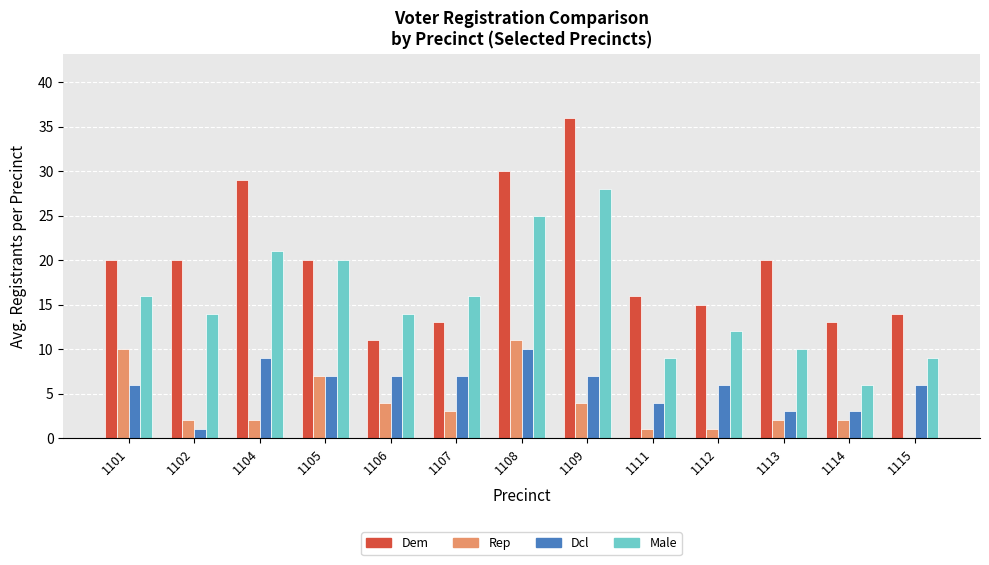

How many series are shown in this chart?

4